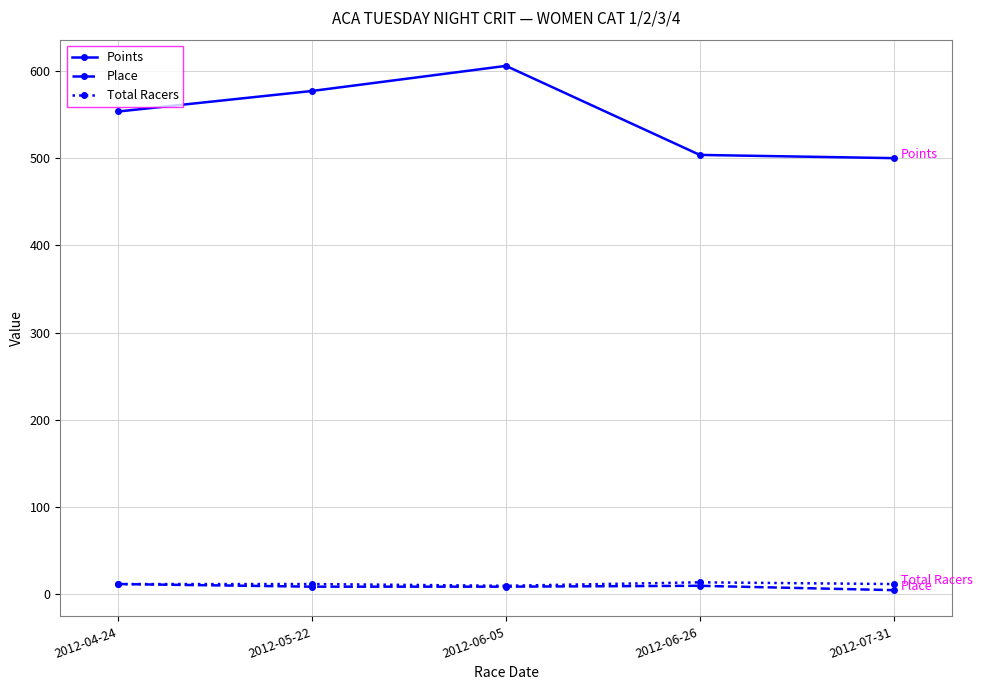

What is the difference between the highest and lowest values at 2012-04-24?

542.9